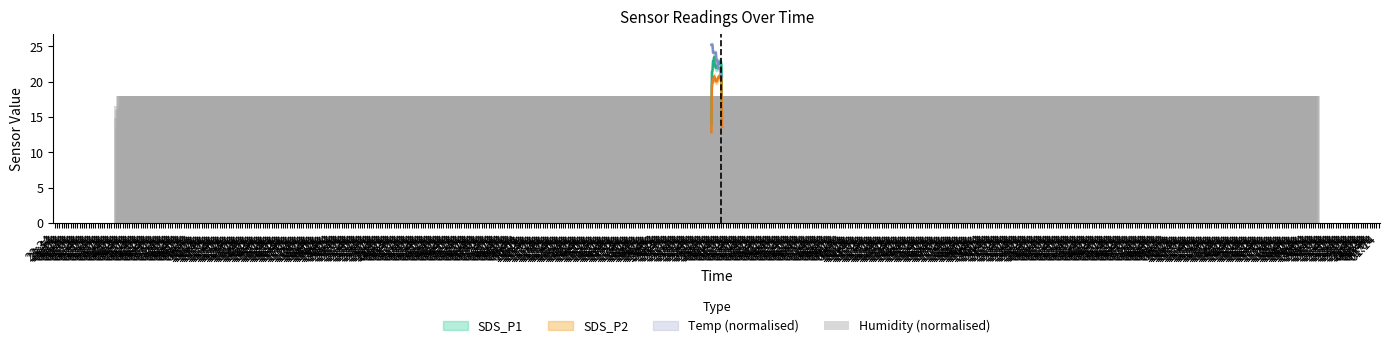

Rank the categories by value from lowest to highest.

23:54, 23:34, 00:04, 00:14, 23:44, 01:04, 00:24, 00:34, 00:44, 00:54, 01:14, 01:24, 01:34, 01:44, 01:54, 02:04, 02:14, 02:24, 02:34, 02:44